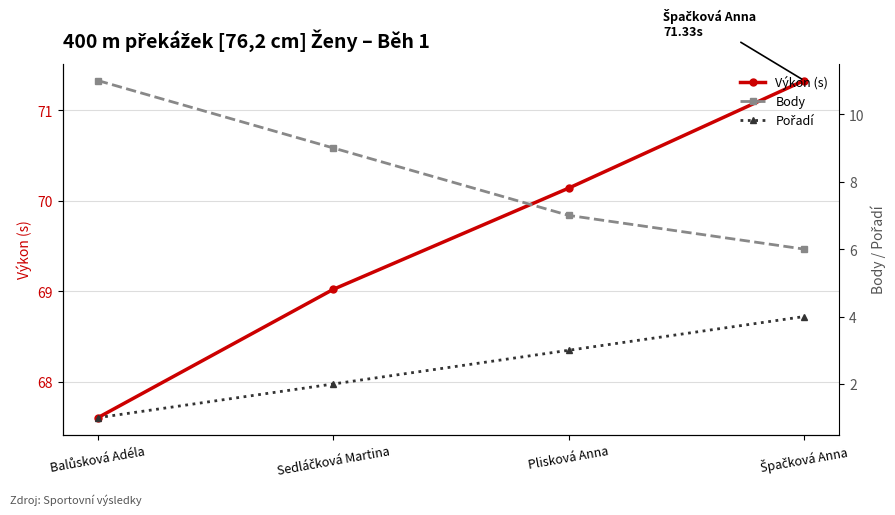

What position from the right is Balůsková Adéla?

4